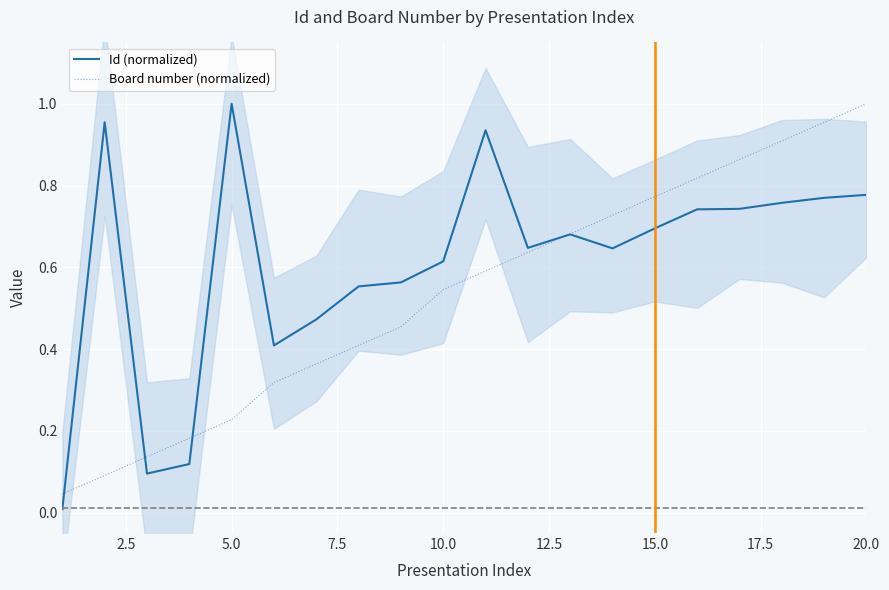

How many intersections are there between Board number (normalized) and Id (normalized)?

4